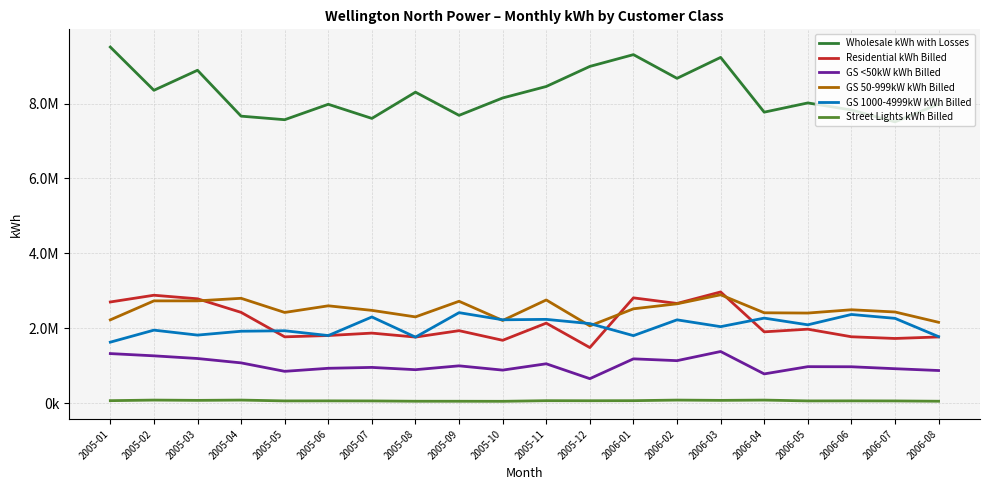

Reading right to left, what are all the values shown in this chart?

Wholesale kWh with Losses: 7987540.5	7512882.7	7829937.7	8018637.3	7771829.2	9235190.2	8675457.6	9308926.1	8994173.0	8457764.6	8151171.3	7686741.6	8306209.7	7604889.9	7982091.4	7570242.8	7665148.2	8891063.9	8356416.5	9511621.8
Residential kWh Billed: 1765755.0	1725085.0	1770654.0	1973448.0	1902137.0	2968173.0	2660853.0	2810298.0	1482004.0	2134598.0	1676123.0	1933675.0	1762195.0	1868485.0	1803662.0	1768713.0	2422415.0	2785109.0	2880139.0	2700063.0
GS <50kW kWh Billed: 868766.0	917078.0	969191.0	971798.0	778083.0	1376859.0	1132286.0	1180683.0	650781.0	1048790.0	879806.0	993942.0	890866.0	951964.0	928358.0	847062.0	1072944.0	1189650.0	1261257.0	1321255.0
GS 50-999kW kWh Billed: 2157281.0	2432649.0	2492037.0	2404239.0	2411341.0	2892073.0	2651305.0	2517641.0	2062036.0	2754054.0	2206146.0	2718841.0	2301672.0	2475877.0	2597574.0	2420274.0	2798459.0	2729884.0	2729540.0	2222321.0
GS 1000-4999kW kWh Billed: 1774042.0	2262655.0	2366400.0	2090099.0	2268873.0	2040638.0	2222920.0	1800611.0	2122618.0	2235448.0	2224205.0	2414820.0	1761064.0	2299466.0	1803007.0	1931301.0	1918356.0	1815312.0	1947571.0	1626264.0
Street Lights kWh Billed: 48063.0	56177.0	58049.0	56841.0	78486.0	70890.0	78486.0	63209.0	61171.0	62710.0	46190.0	47729.0	48063.0	56177.0	58049.0	56843.0	78690.0	71075.0	78690.0	63209.0